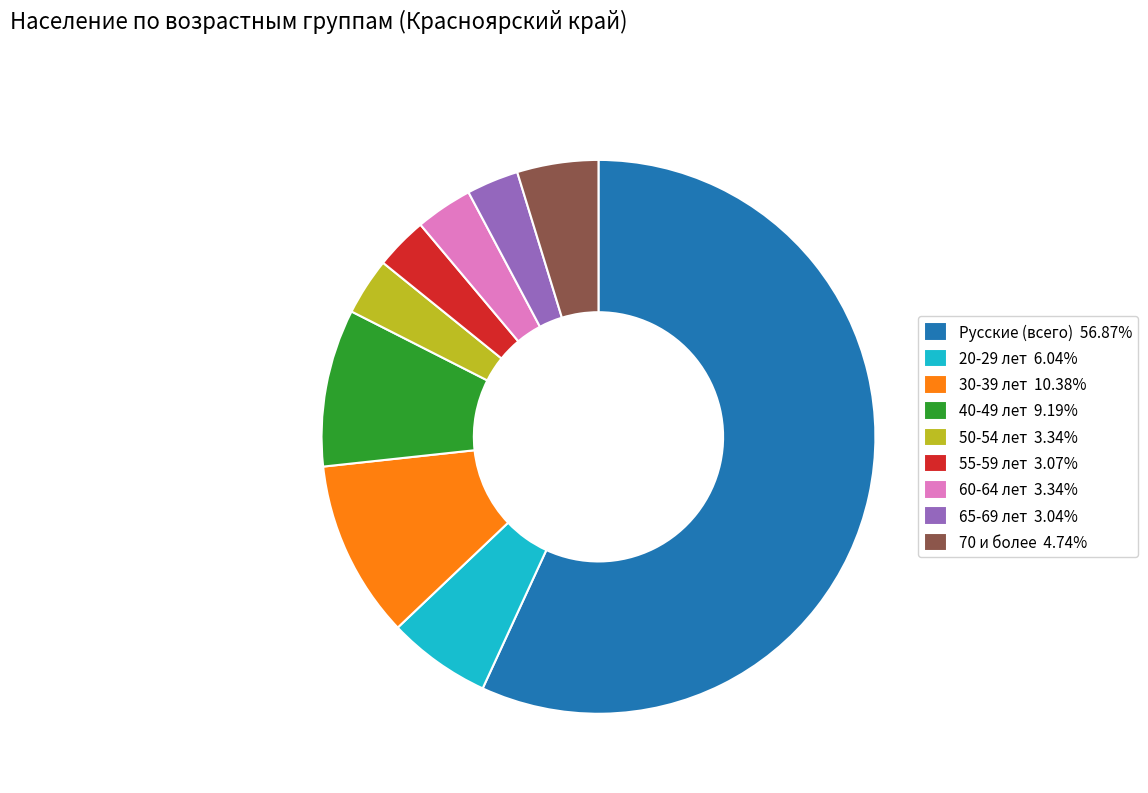

Count the number of slices in the pie.

9